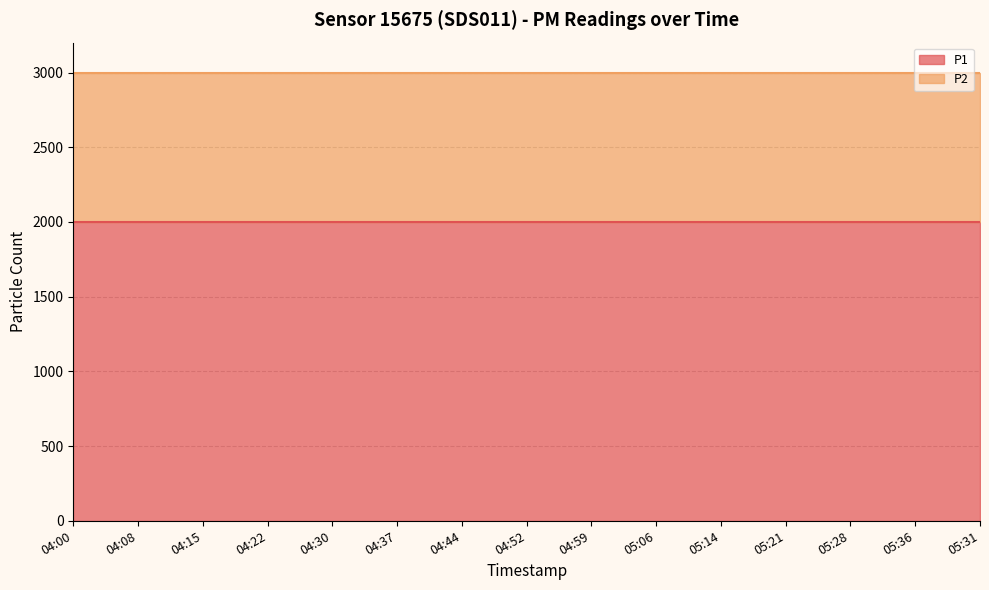

Is the value of P2 at 04:08 greater than the value of P1 at 04:37?

No